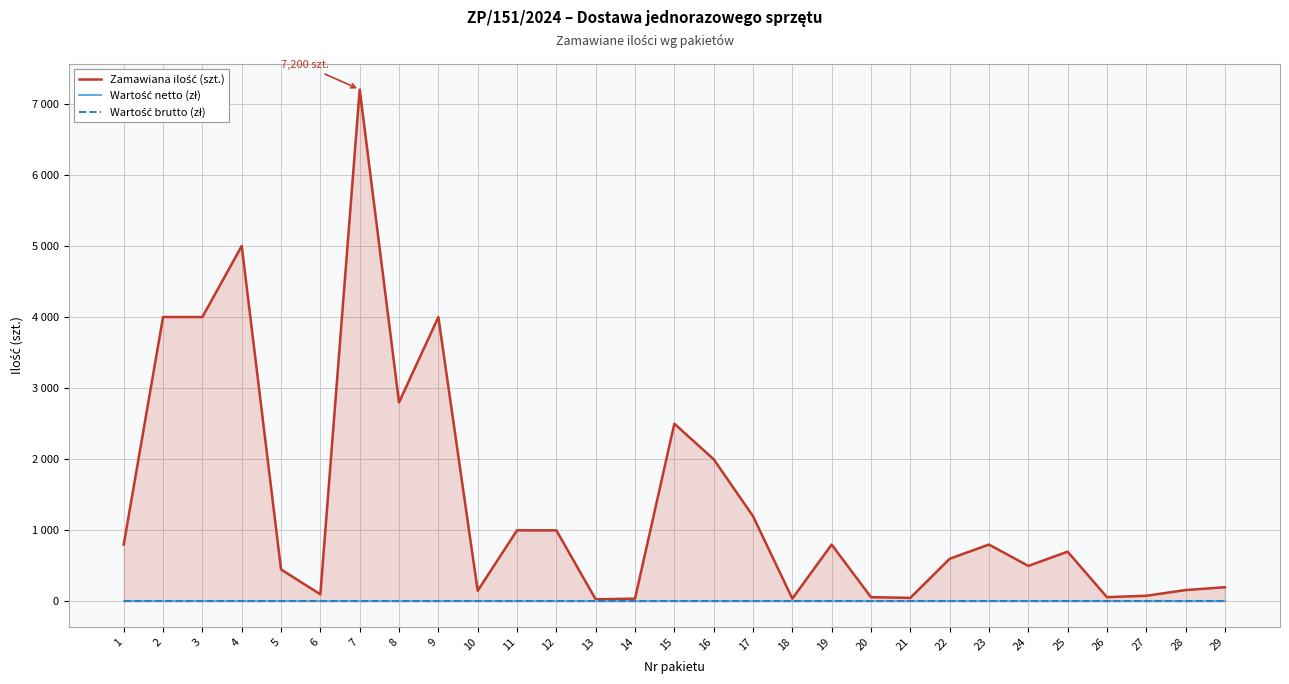

At how many categories does at least one series exceed 2876?

5